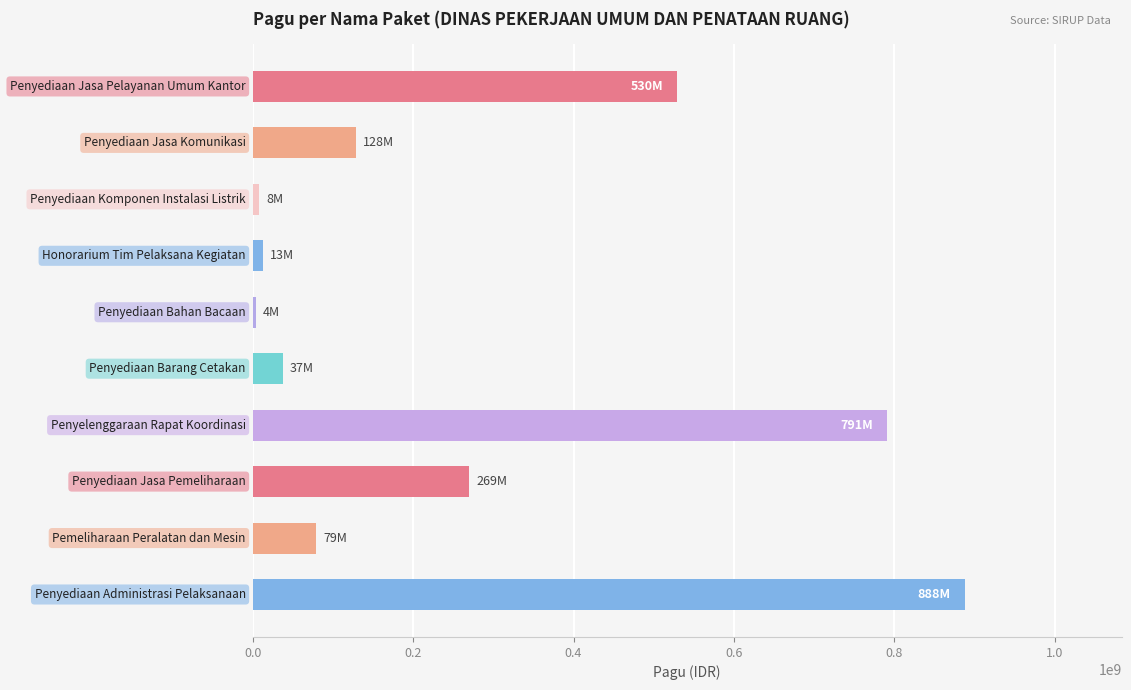

What is the maximum value shown in the chart?

888158200